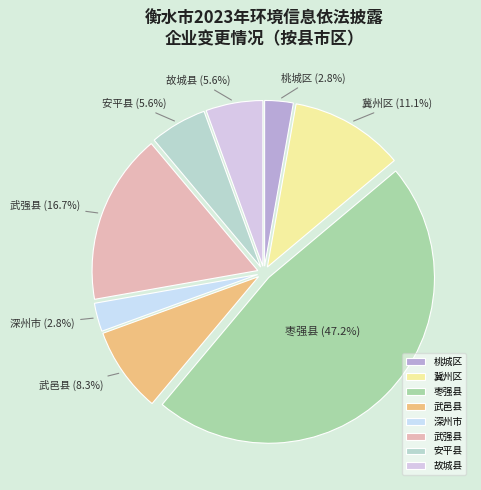

What percentage is the 桃城区 slice, to the nearest percent?

3%